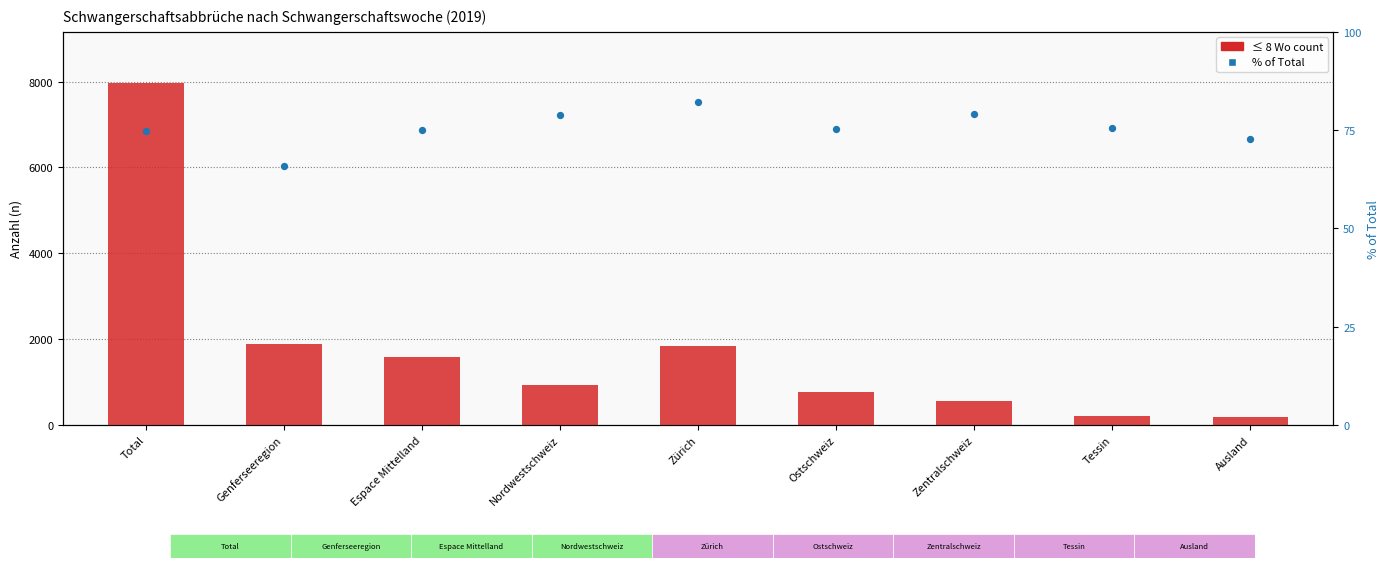

At which category is the sum across all series the highest?

Total